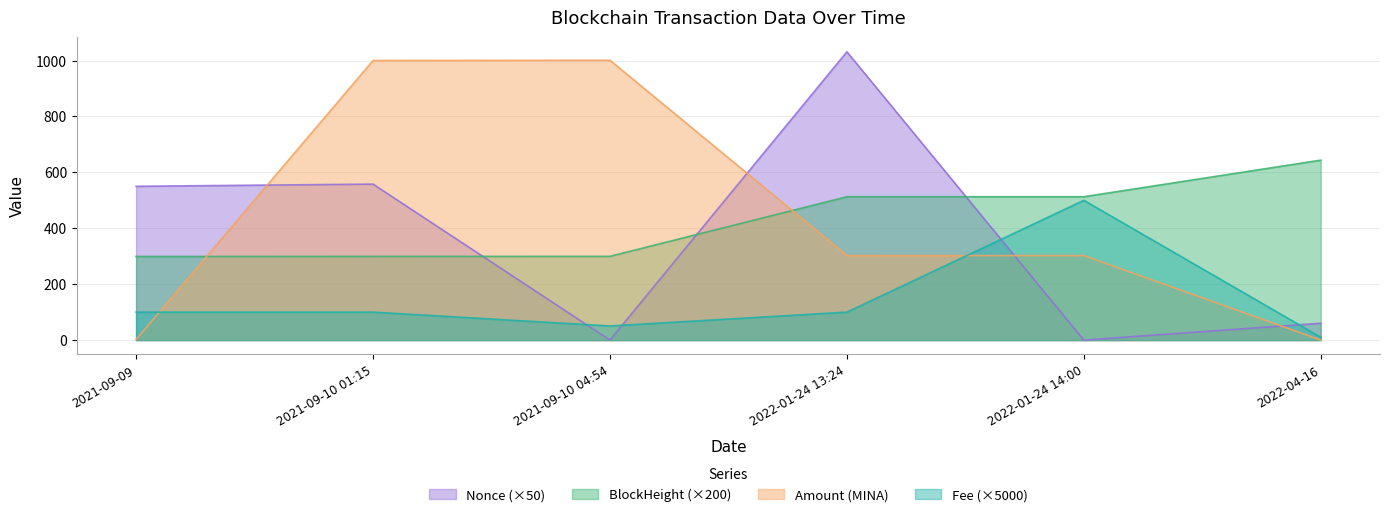

The value of Nonce at 2022-01-24 13:24 is 1031.2. True or false?

True